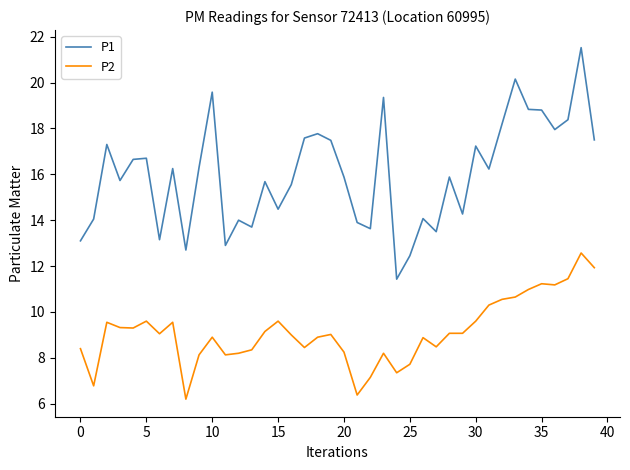

Rank the series by their maximum value, from lowest to highest.

P2, P1